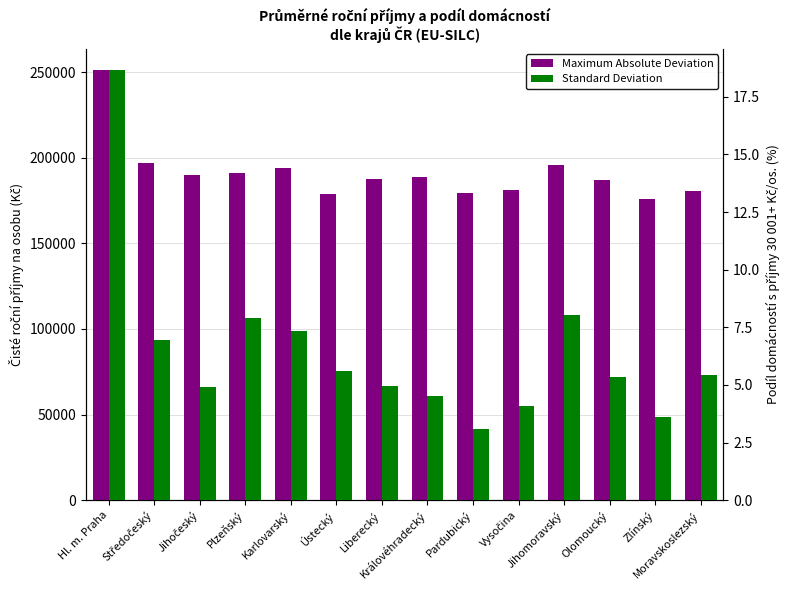

Are the bars horizontal?

No